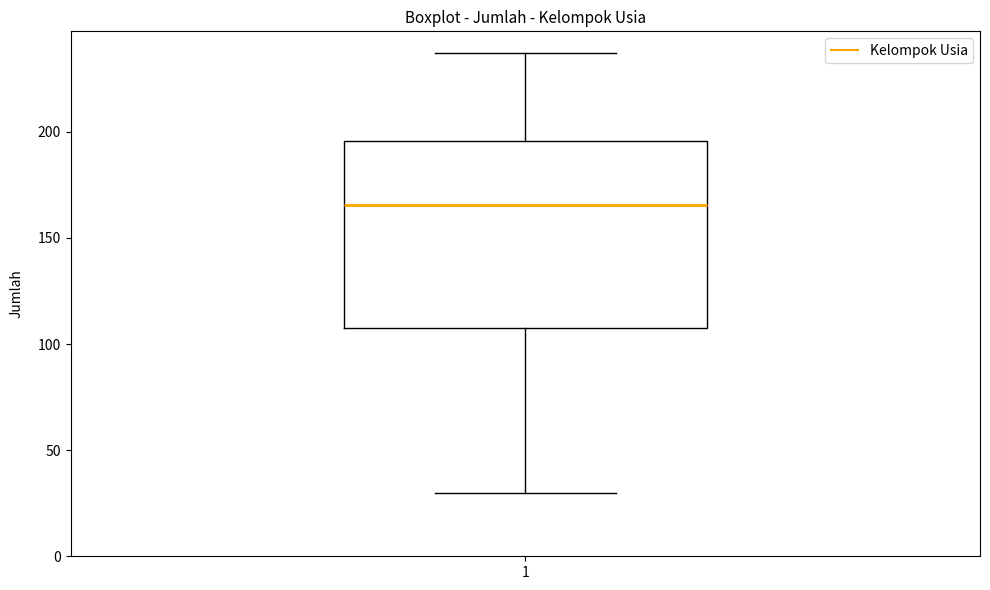

Read this box plot against the y-axis: the position of the median line, the range covered by the box, and the ends of both whiskers. The values are not printed on the chart, so give them approximately, as read against the axis.

median 165, box 110 to 195, whiskers 30 to 235